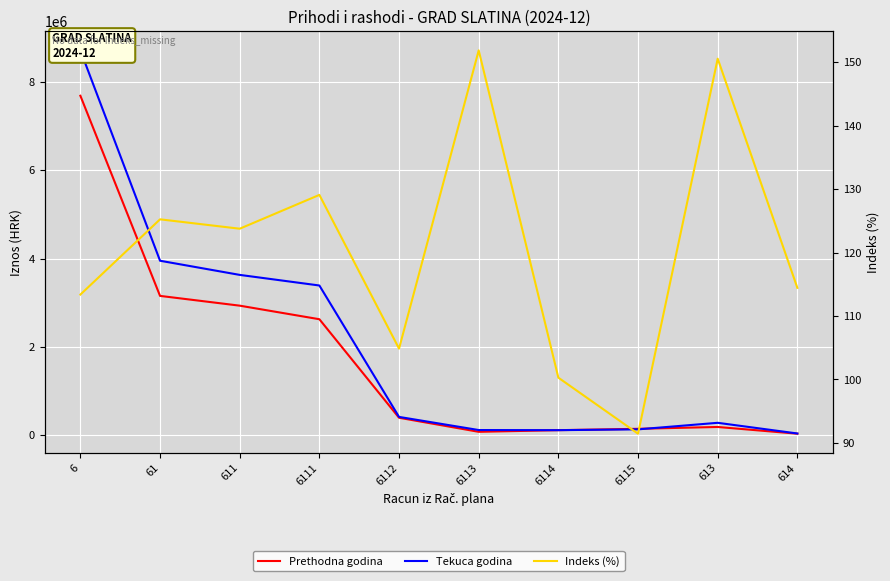

Reading left to right, extract all data points from this chart.

Prethodna godina: 6=7685637.0	61=3154427.6	611=2933268.6	6111=2626122.1	6112=395483.0	6113=77286.8	6114=114310.0	6115=145303.2	613=186705.0	614=34454.0
Tekuca godina: 6=8713023.0	61=3950375.8	611=3629864.0	6111=3389843.8	6112=414679.9	6113=117369.4	6114=114615.2	6115=132860.0	613=281085.7	614=39426.1
Indeks (%): 6=113.4	61=125.2	611=123.8	6111=129.1	6112=104.8	6113=151.9	6114=100.3	6115=91.4	613=150.6	614=114.4